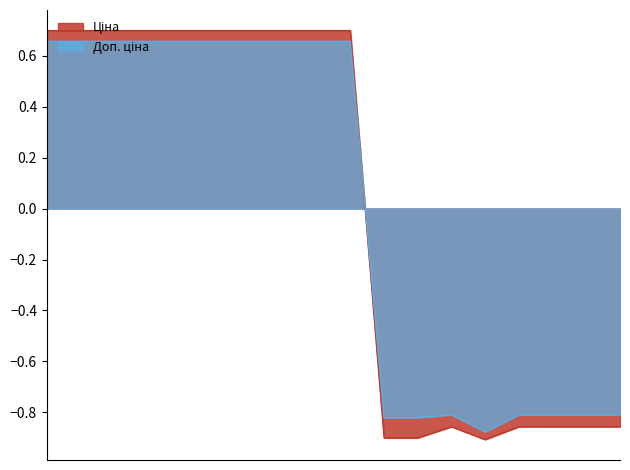

Rank the series by their average value, from lowest to highest.

Ціна, Доп. ціна